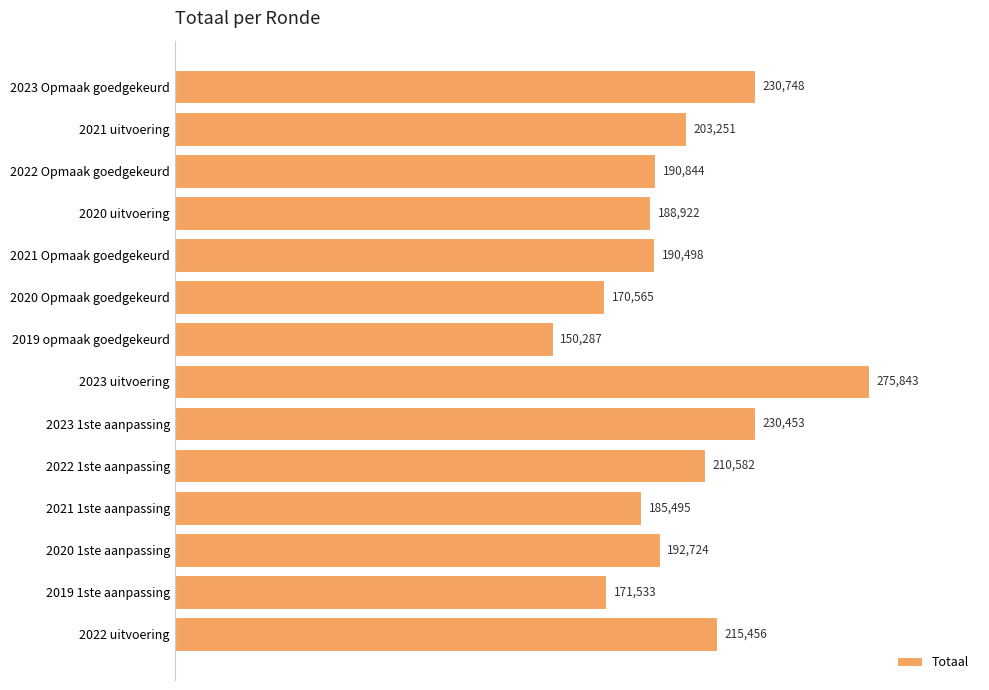

What is the greatest value displayed?

275843